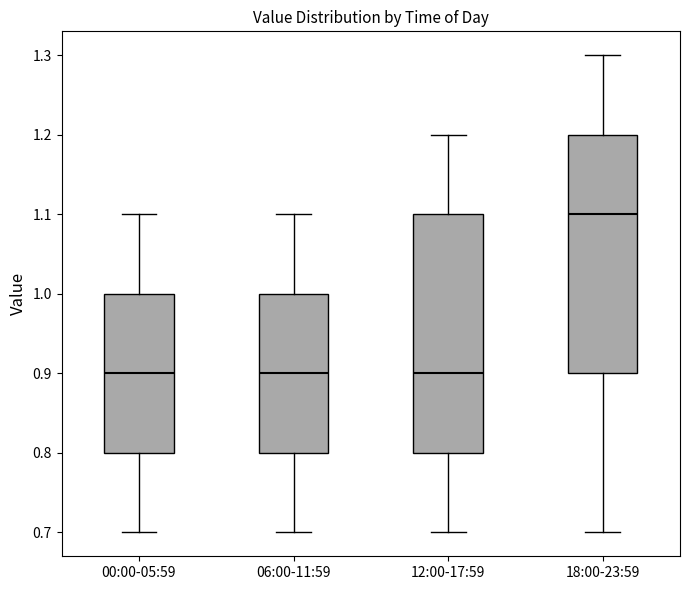

Where is the lower edge of the box for 12:00-17:59 on the y-axis? The values are not printed on the chart, so give them approximately, as read against the axis.

0.8